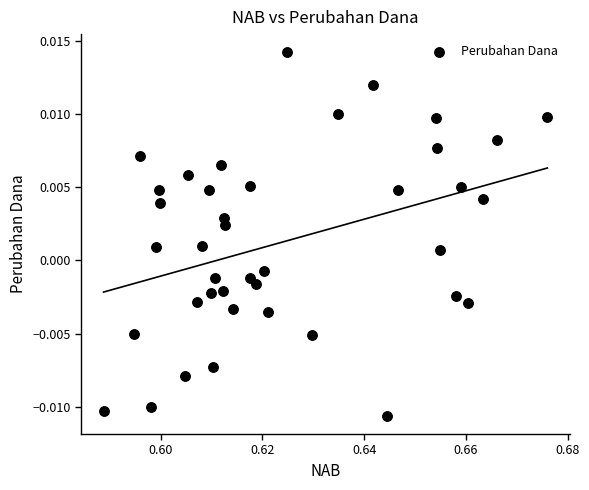

How many data points are displayed?

40